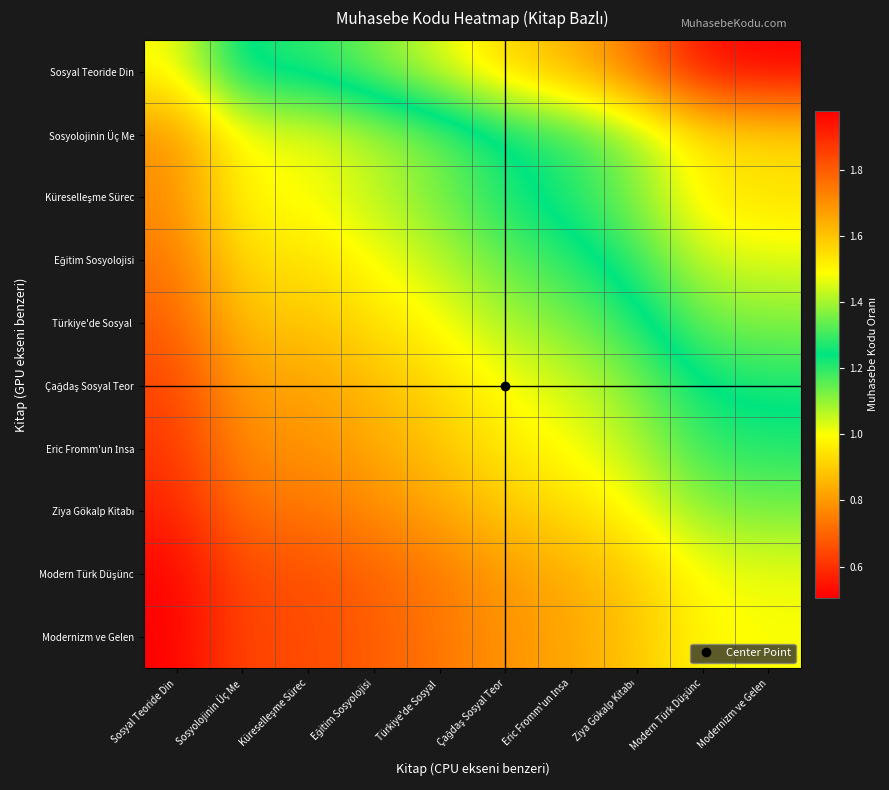

Rank the series at Çağdaş Sosyal Teor from lowest to highest value.

Modernizm ve Gelen, Modern Türk Düşünc, Ziya Gökalp Kitabı, Eric Fromm'un İnsa, Çağdaş Sosyal Teor, Türkiye'de Sosyal, Eğitim Sosyolojisi, Küreselleşme Sürec, Sosyolojinin Üç Me, Sosyal Teoride Din